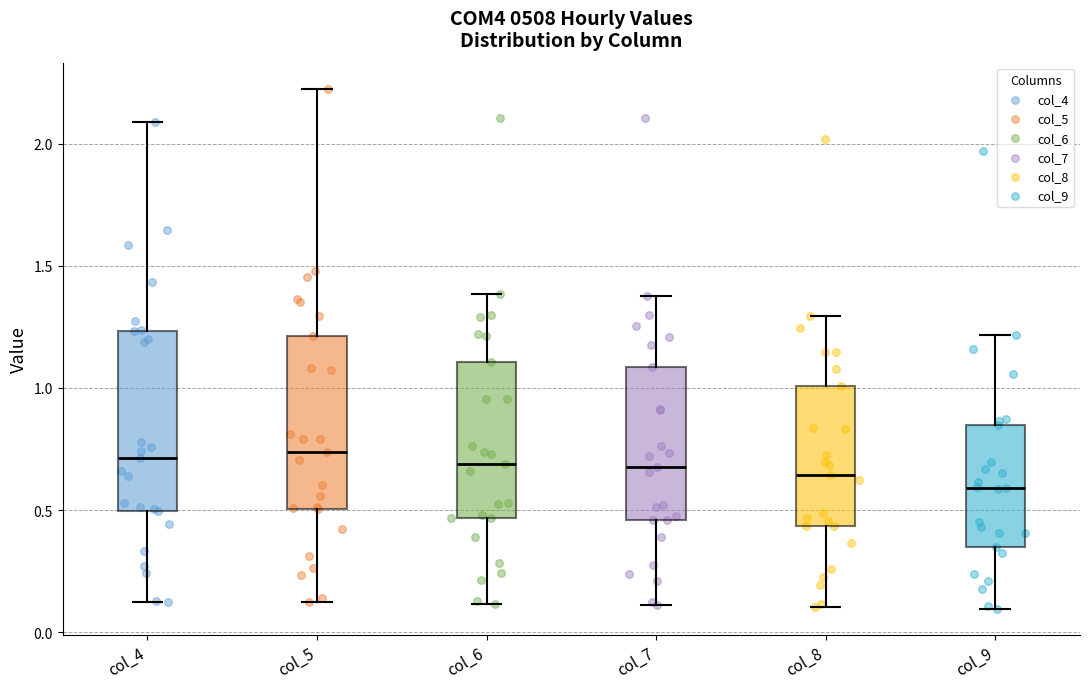

Reading left to right, transcribe this box plot: for each box, give where its median line is, the range the box spans, and where its two whiskers end, as read against the y-axis. The values are not printed on the chart, so give them approximately, as read against the axis.

col_4: median 0.70, box 0.50 to 1.25, whiskers 0.10 to 2.10
col_5: median 0.75, box 0.50 to 1.20, whiskers 0.15 to 2.20
col_6: median 0.70, box 0.45 to 1.10, whiskers 0.10 to 1.40
col_7: median 0.70, box 0.45 to 1.10, whiskers 0.10 to 1.35
col_8: median 0.65, box 0.45 to 1.00, whiskers 0.10 to 1.30
col_9: median 0.60, box 0.35 to 0.85, whiskers 0.10 to 1.20